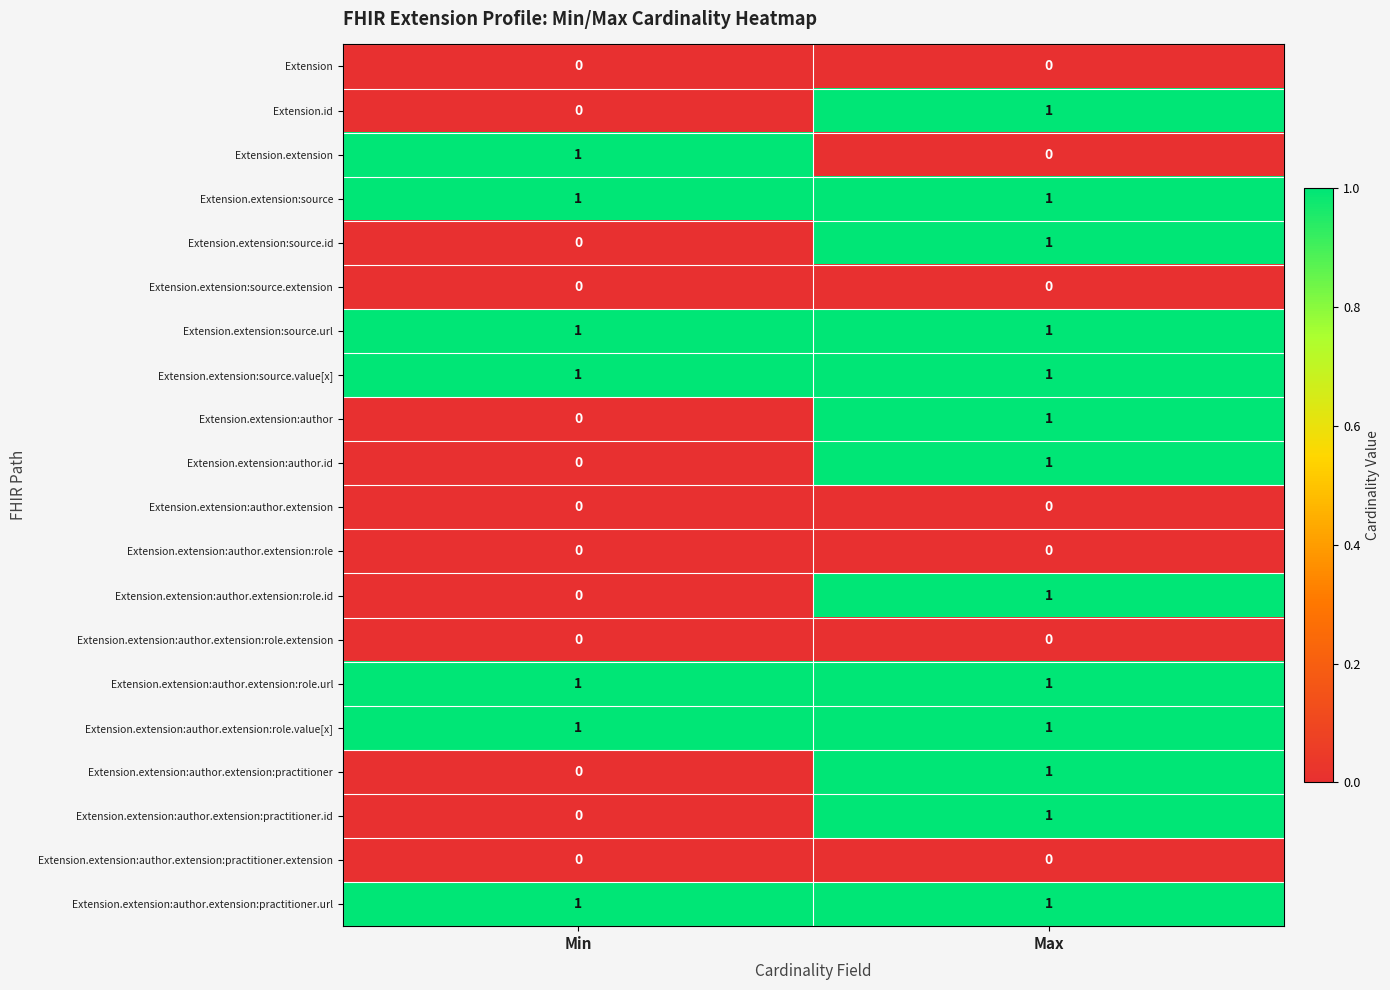

True or false: Extension.extension:author.extension:role.extension has a value of 0 at Max.

True